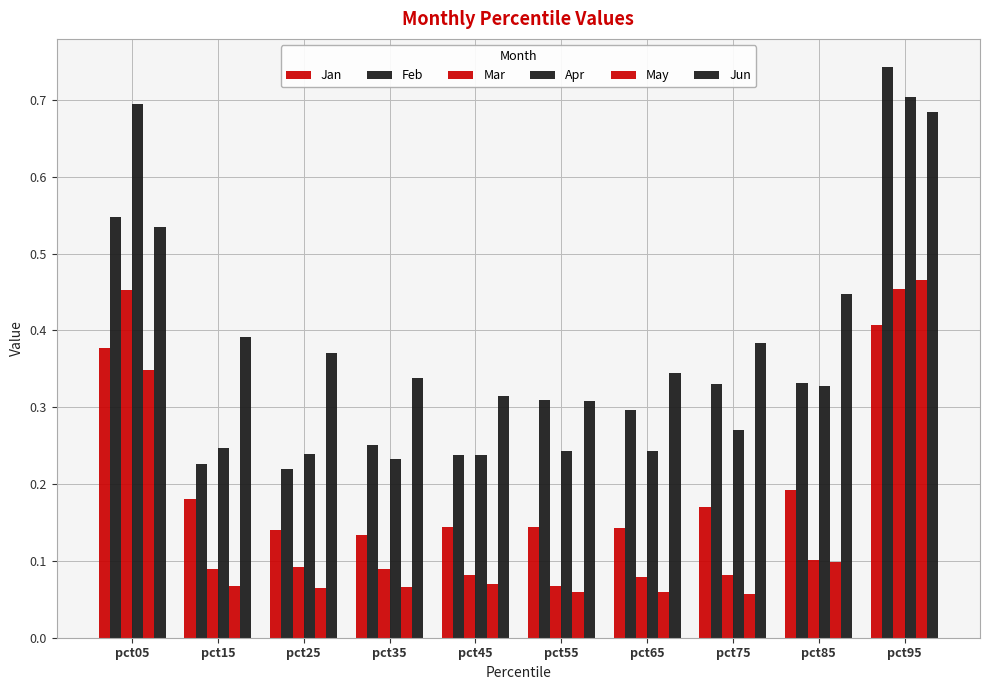

How many categories are shown in the chart?

10